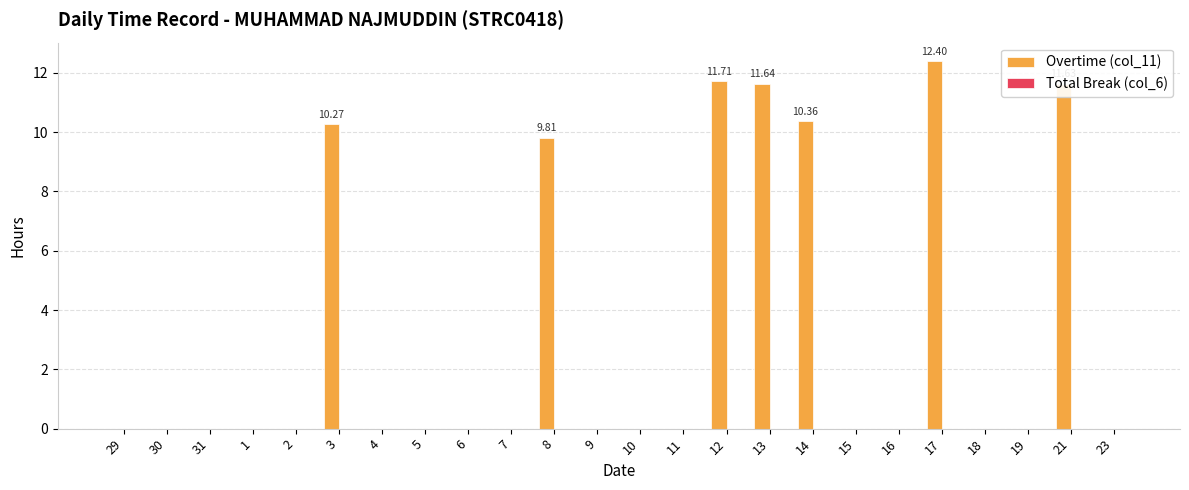

Which has a higher value, 21 or 31?

21